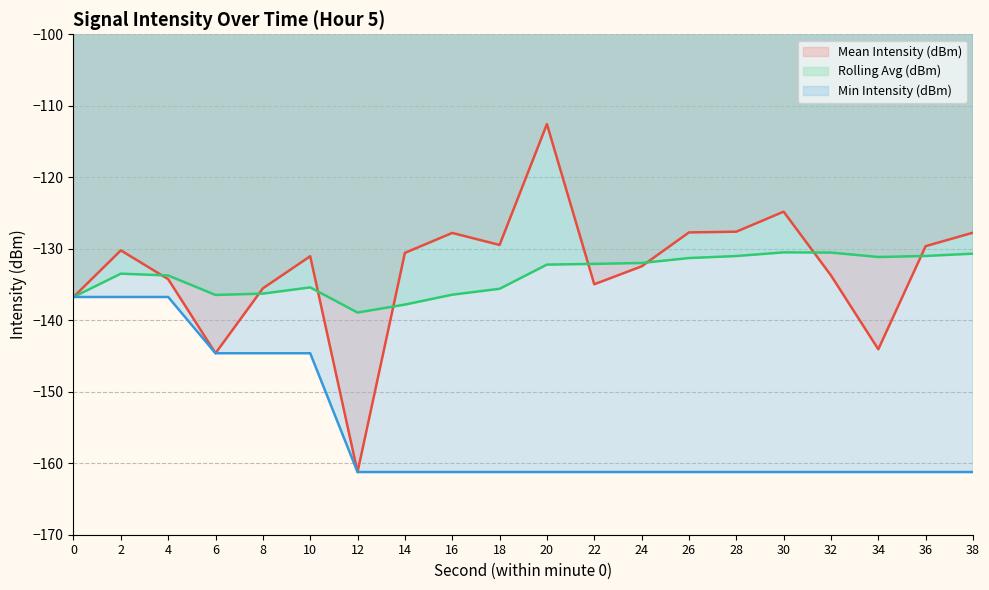

Where do Mean Intensity (dBm) and Rolling Avg (dBm) first cross each other?

2 and 4